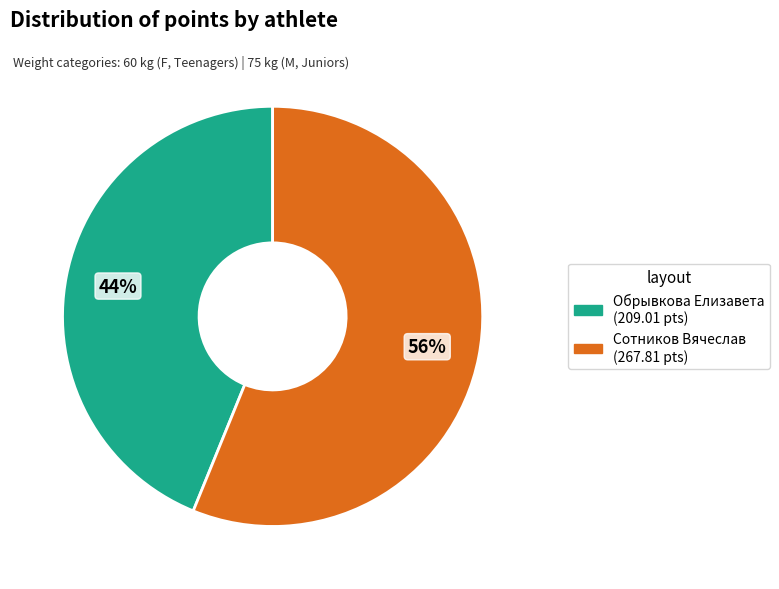

Is the sum of Сотников Вячеслав and Обрывкова Елизавета greater than half?

Yes